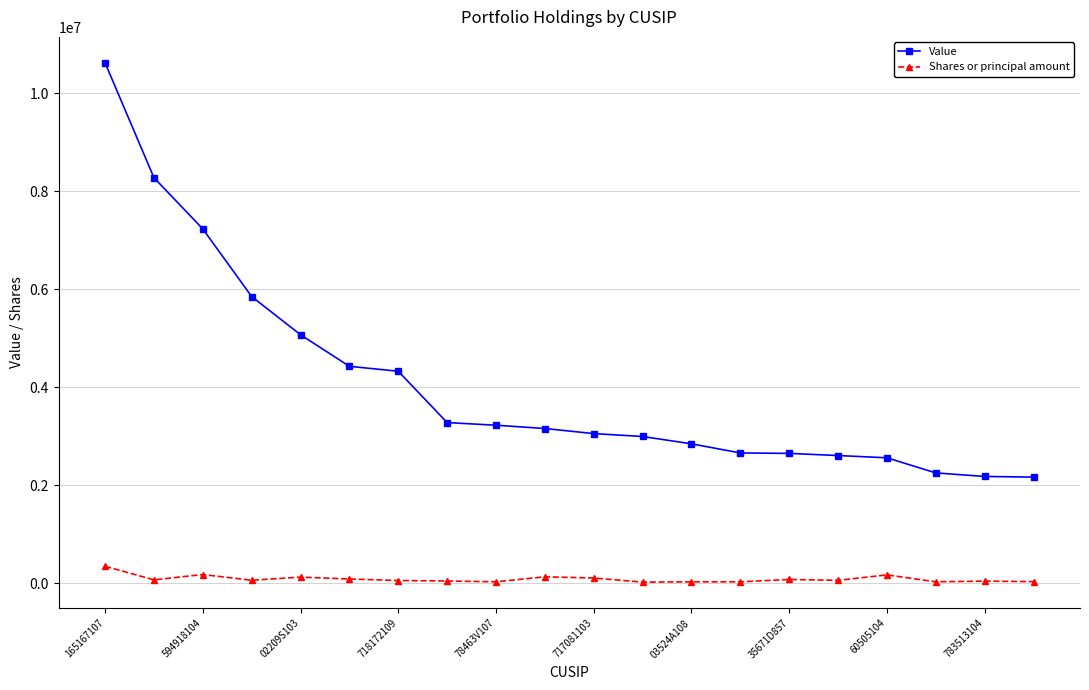

What are all the series names shown in the legend?

Value, Shares or principal amount